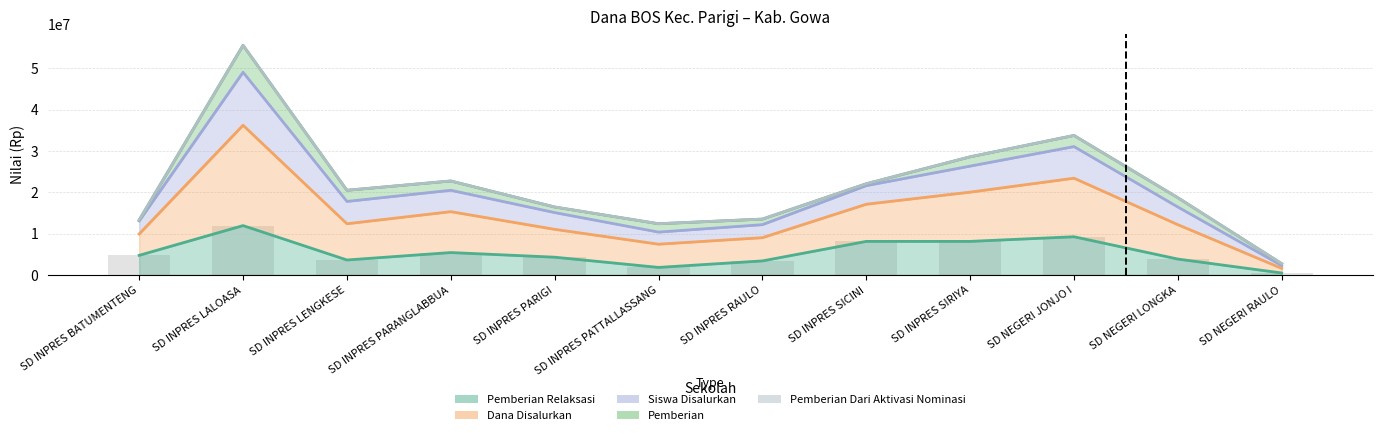

Does the chart contain any negative values?

No